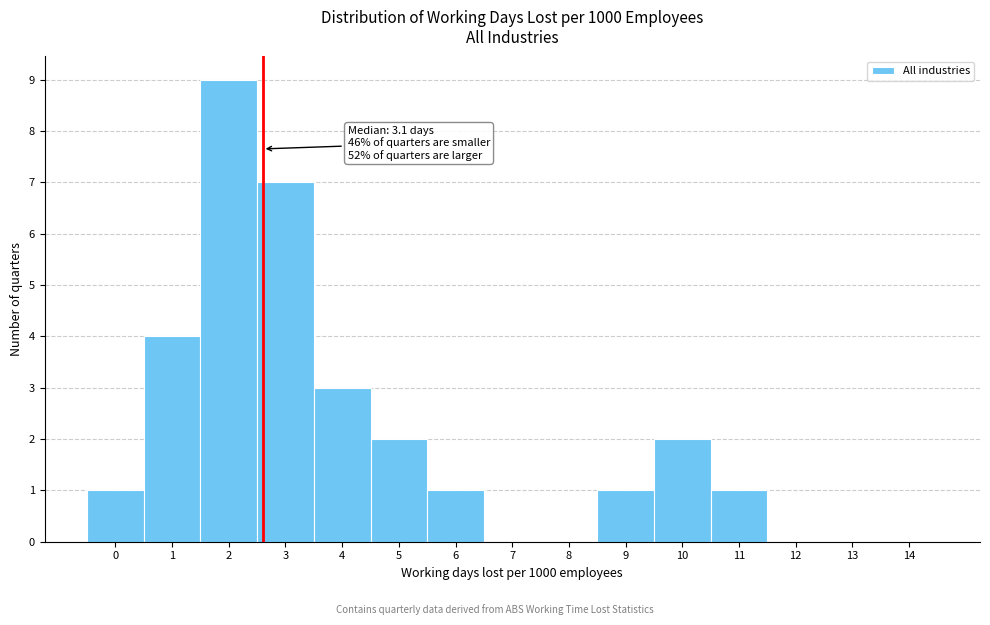

Reading right to left, extract all data points from this chart.

14=0	13=0	12=0	11=1	10=2	9=1	8=0	7=0	6=1	5=2	4=3	3=7	2=9	1=4	0=1